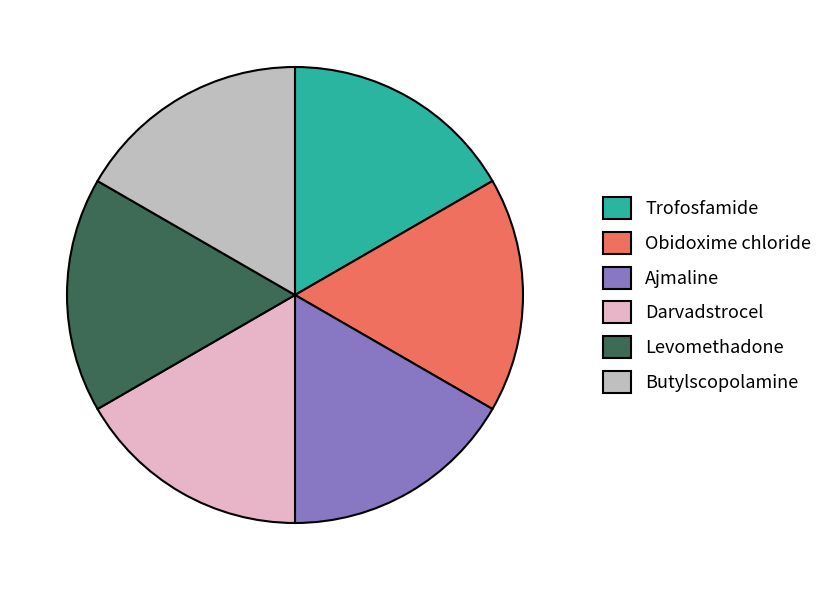

How many slices are in this pie chart?

6